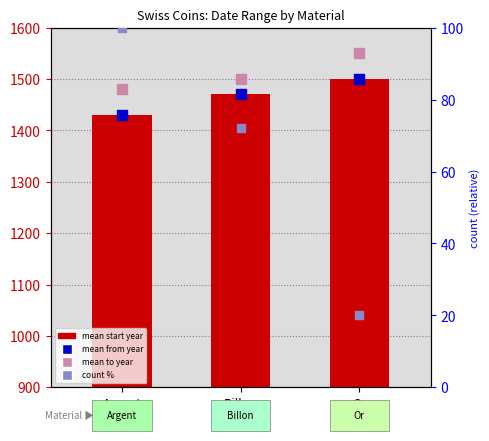

At which category is the sum across all series the highest?

Or